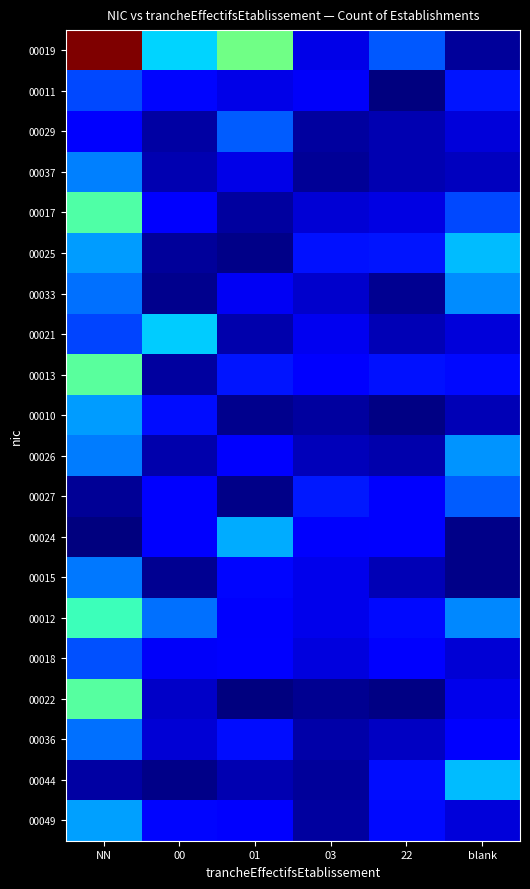

Which has a higher value, 01 or 22?

01